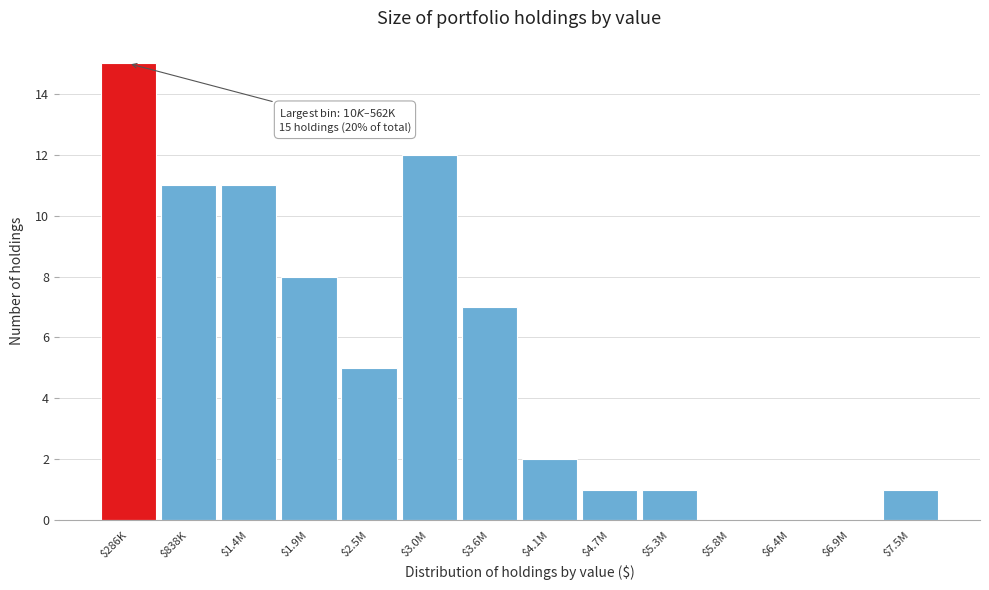

Which label corresponds to the largest value in the chart?

$286K